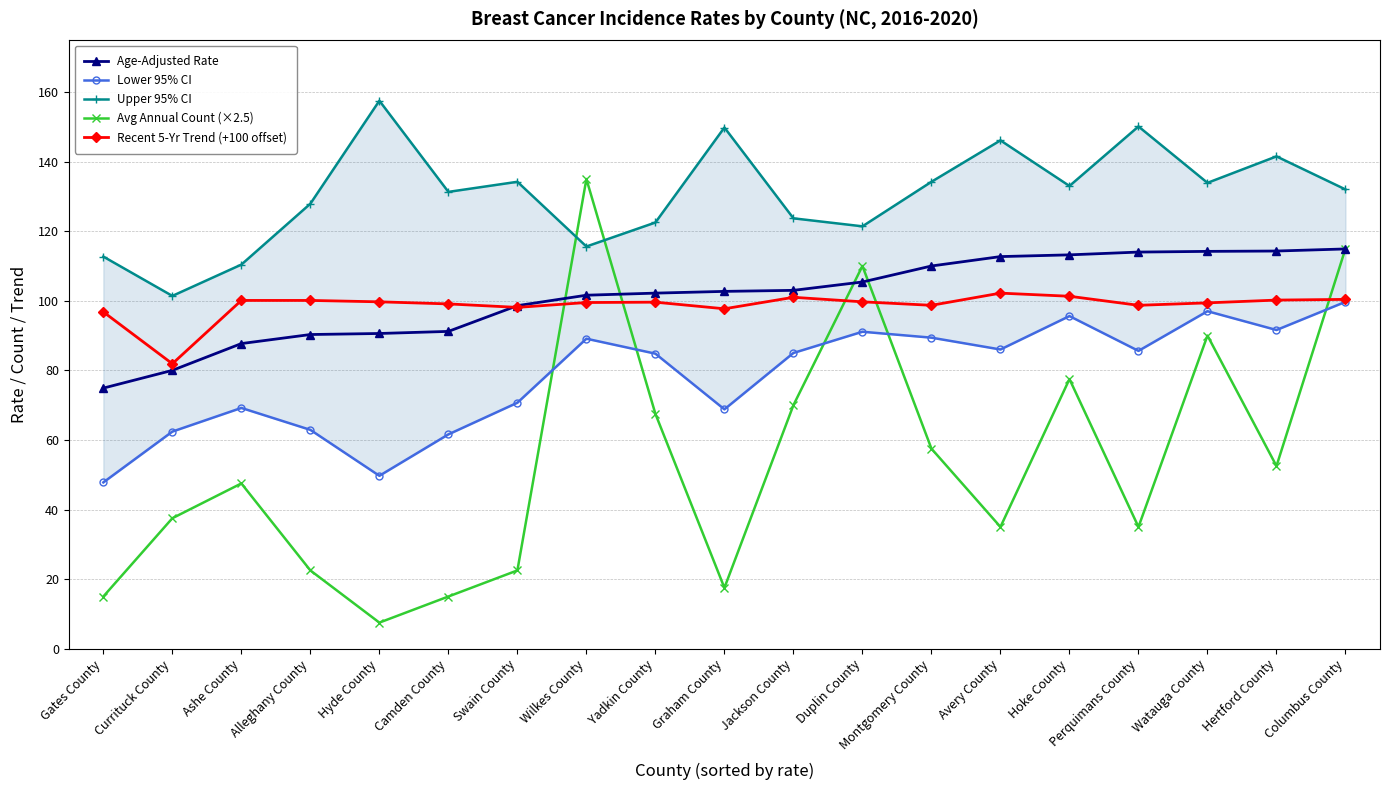

At which category is the sum across all series the highest?

Columbus County